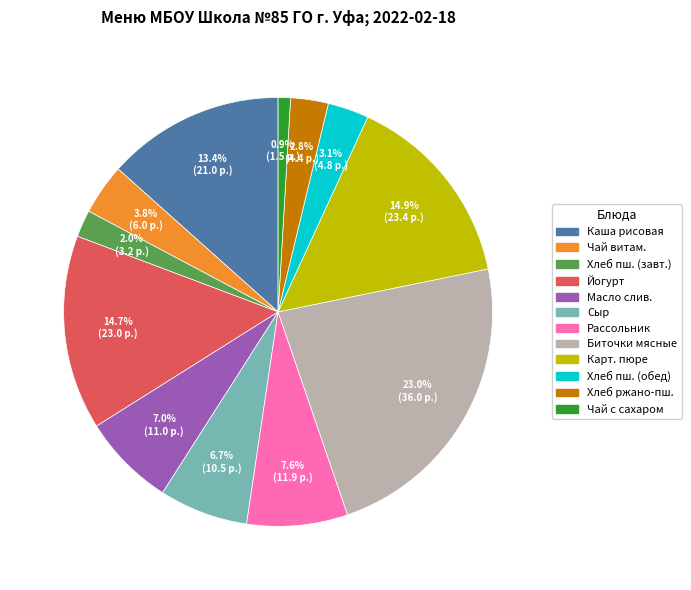

Is there a majority slice in this chart?

No